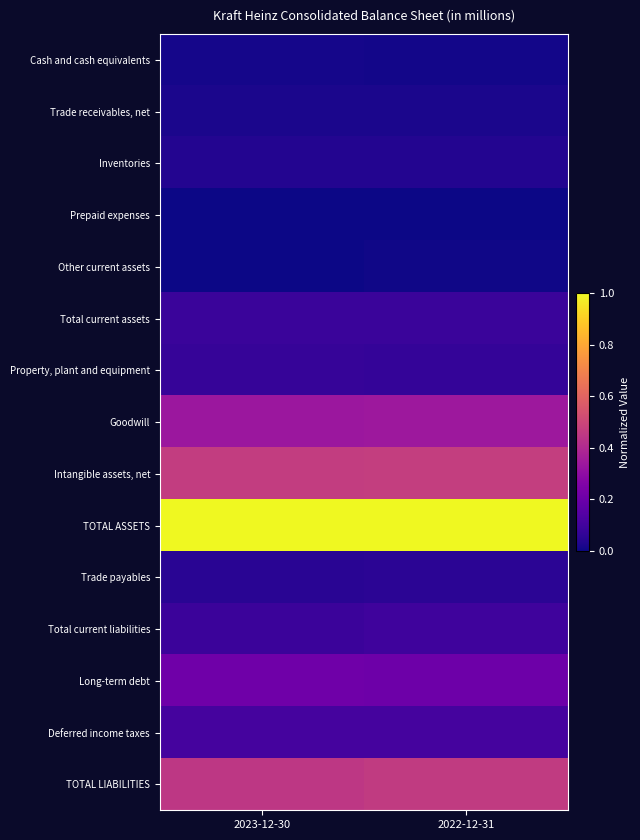

At 2022-12-31, list the series in order from smallest to largest.

Prepaid expenses, Other current assets, Cash and cash equivalents, Trade receivables, net, Inventories, Trade payables, Property, plant and equipment, Total current assets, Total current liabilities, Deferred income taxes, Long-term debt, Goodwill, TOTAL LIABILITIES, Intangible assets, net, TOTAL ASSETS